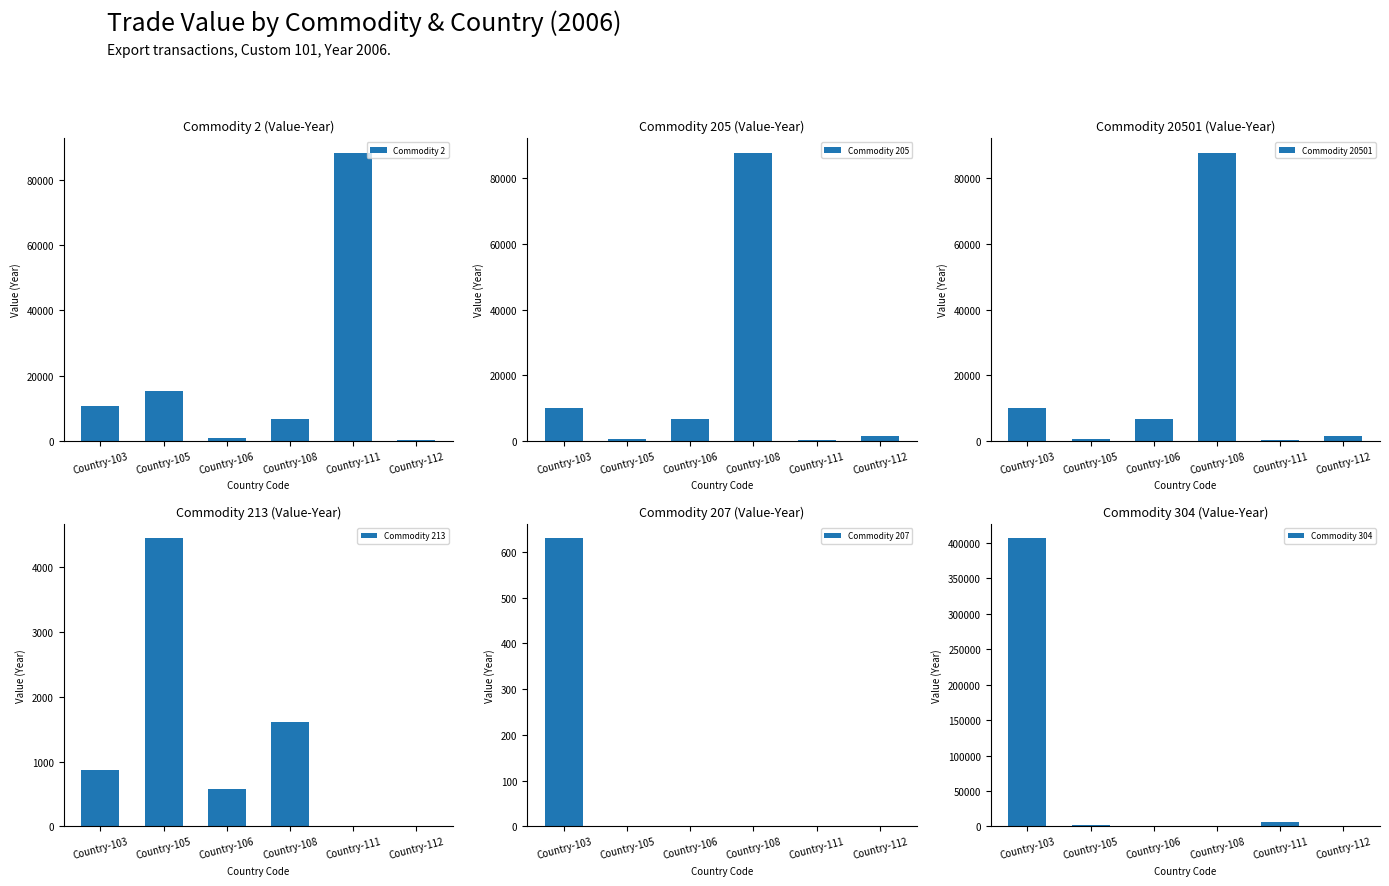

Between Country-106 and Country-108, which is larger?

Country-108